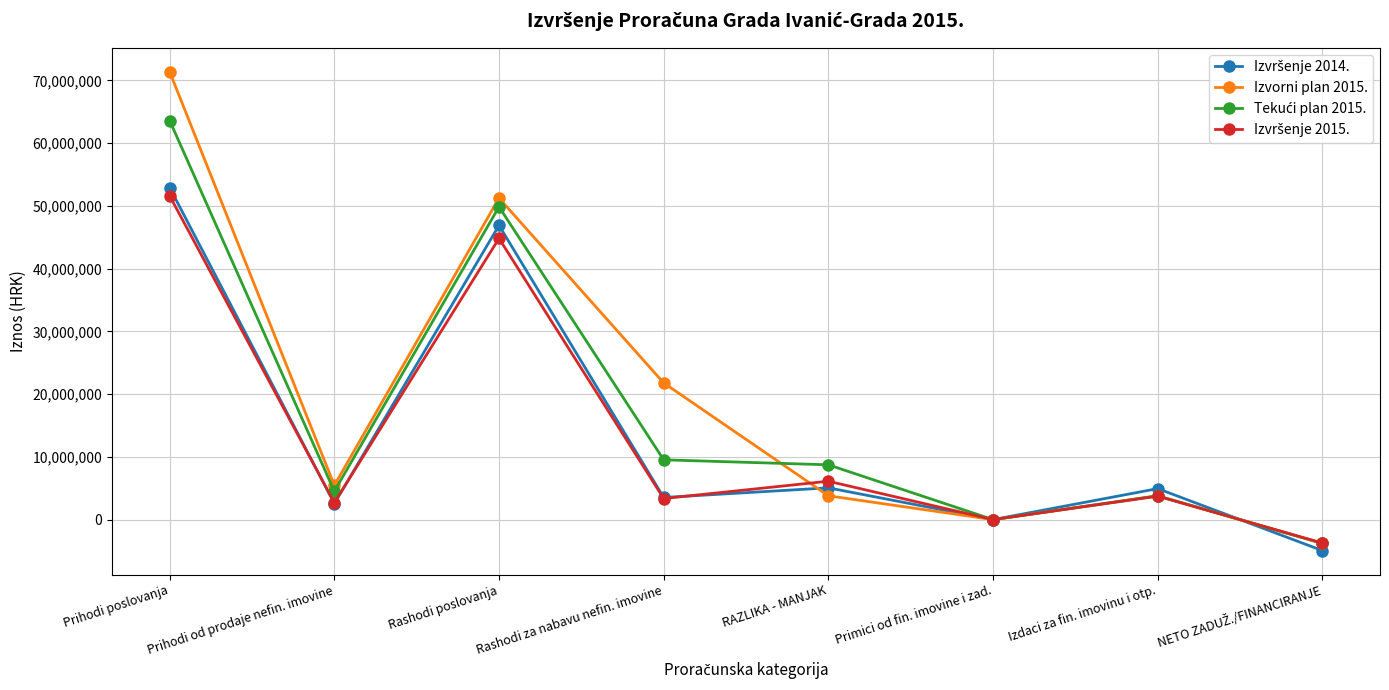

At which category does the chart reach its peak across all series?

Prihodi poslovanja